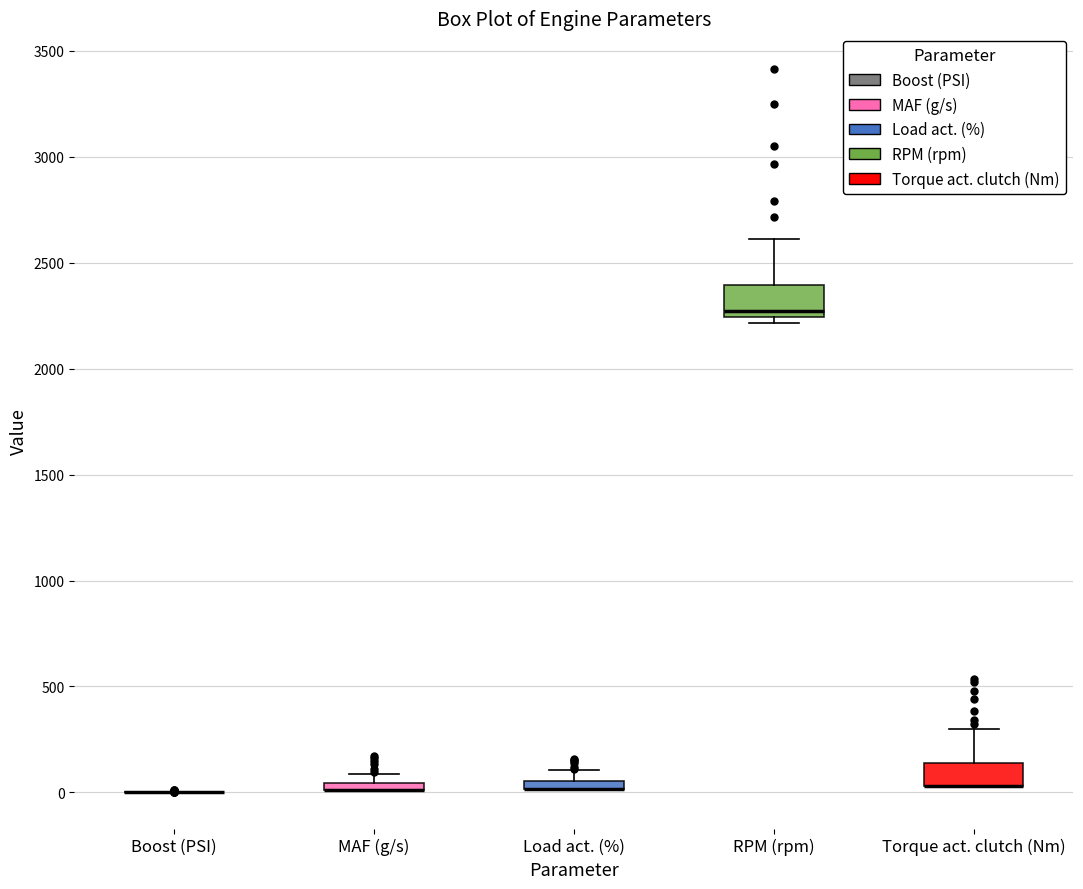

Where does the upper whisker of the box for RPM (rpm) end on the y-axis? The values are not printed on the chart, so give them approximately, as read against the axis.

2600